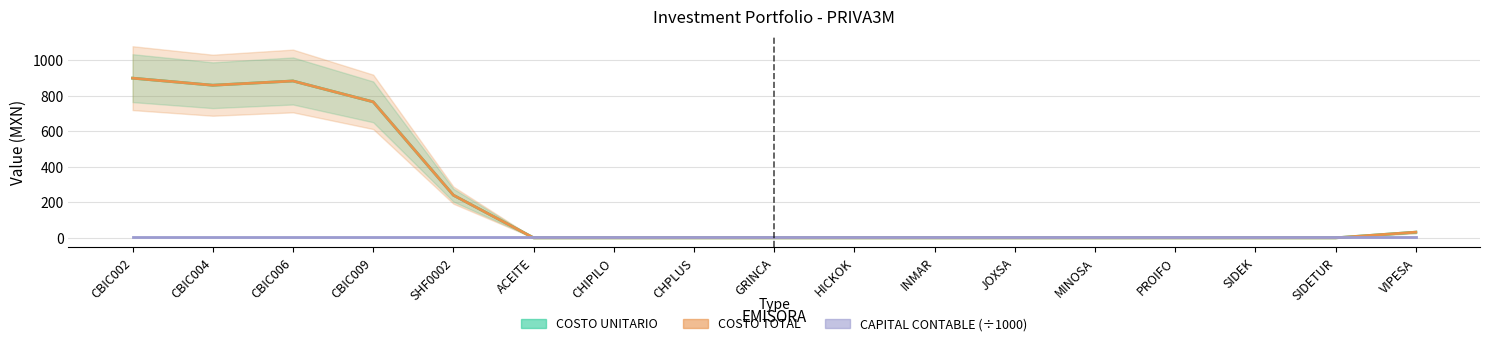

At which label does COSTO TOTAL reach its peak?

CBIC002